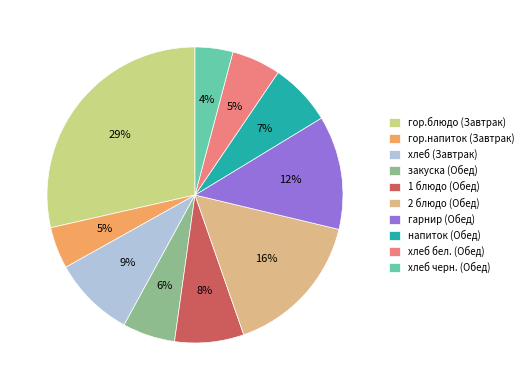

What is the ratio of the value at гарнир (Обед) to the value at хлеб (Завтрак)?

1.4